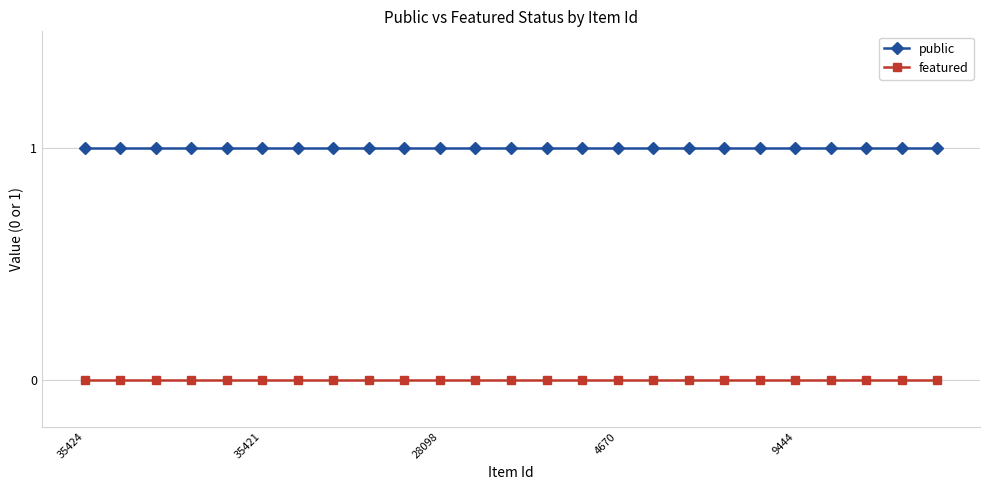

What is the value of the public point at the 12th from the left?

1